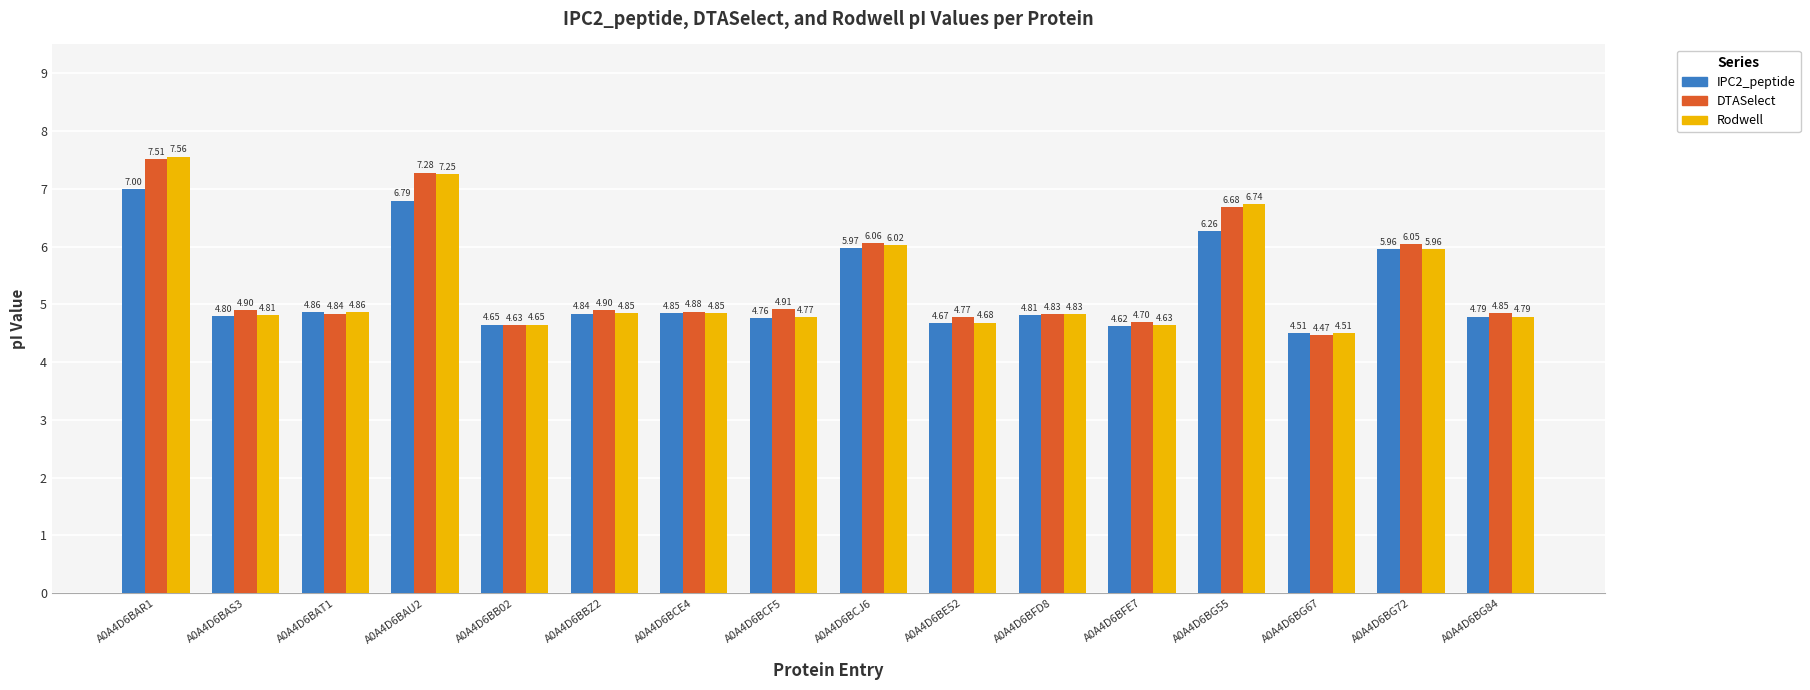

What is the highest value of the DTASelect series?

7.5